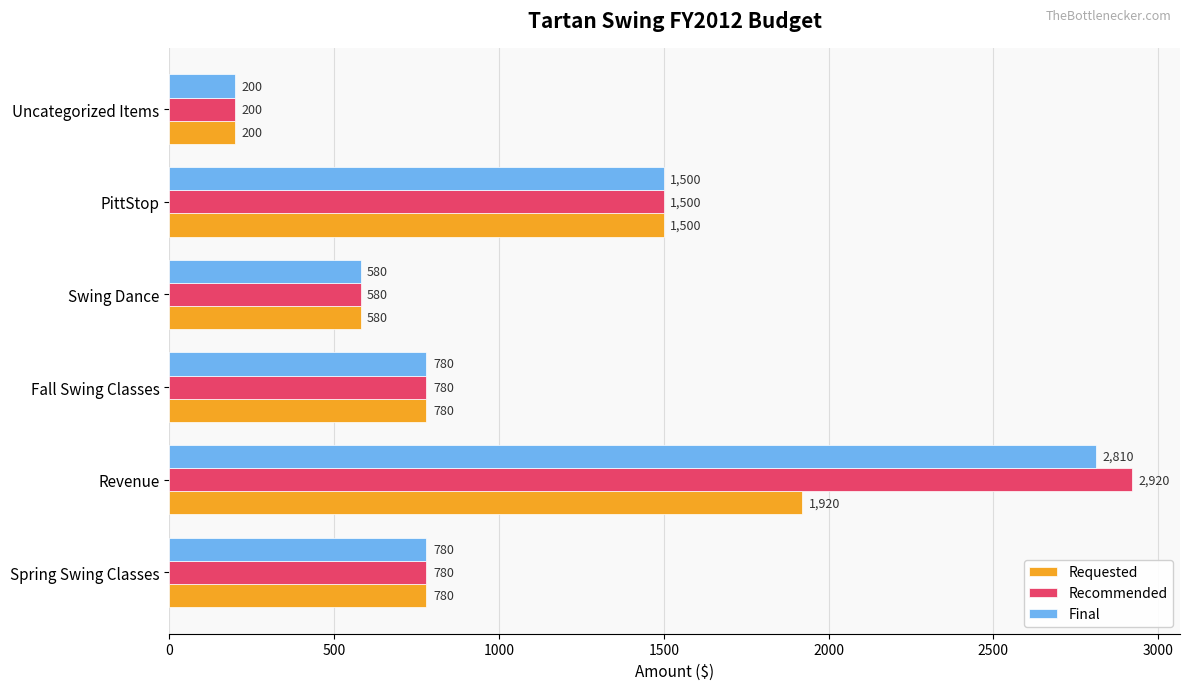

List the series in order of their peak value, highest first.

Recommended, Final, Requested